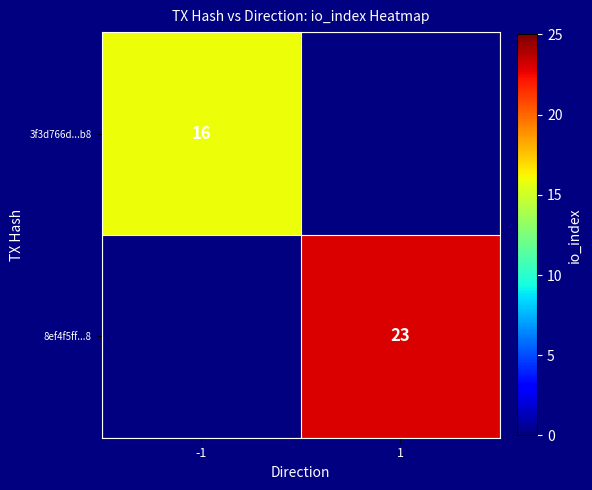

True or false: 3f3d766d...b8 has a value of 16 at -1.

True